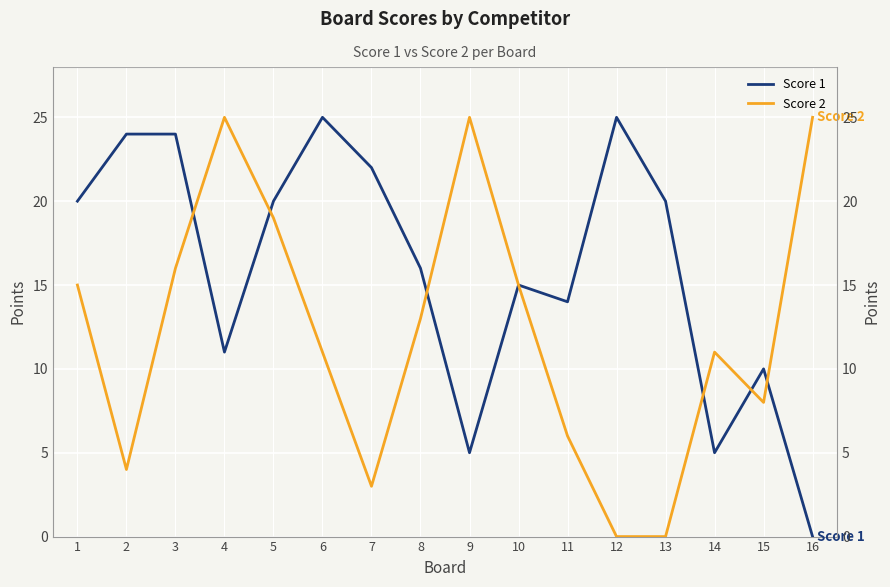

At which category is the sum across all series the highest?

3